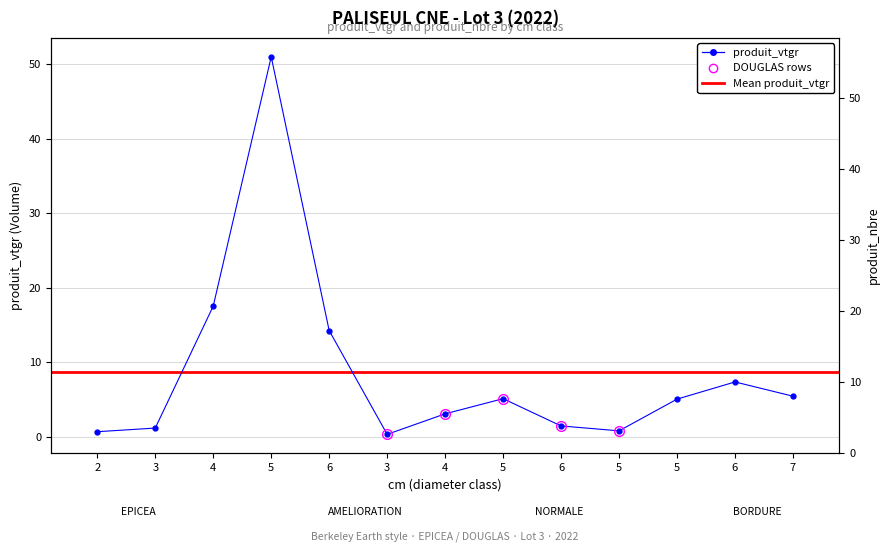

The value at 4 is 7.4. True or false?

False